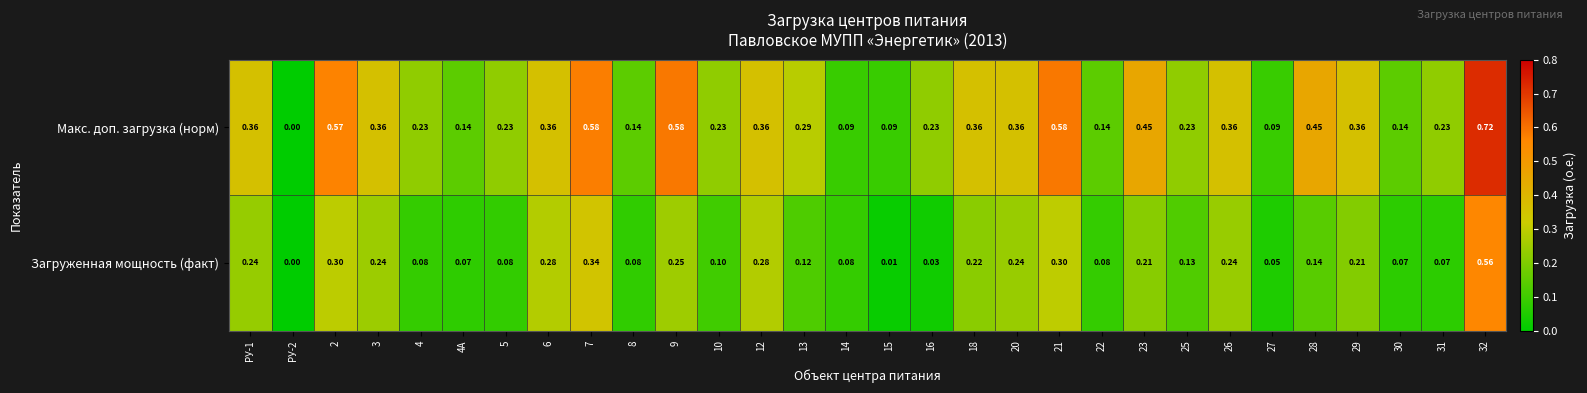

Is the value of Макс. доп. загрузка (норм) at 21 greater than the value of Загруженная мощность (факт) at 15?

Yes